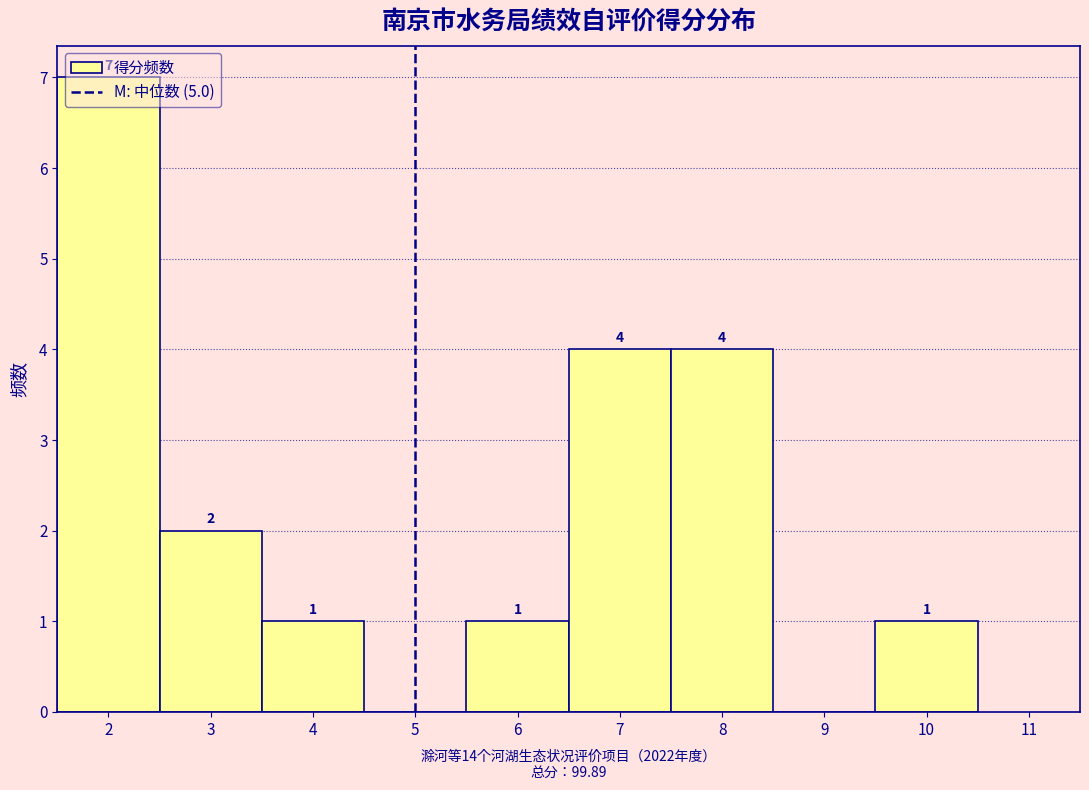

Which range on the x-axis has the tallest bar?

1.5 to 2.5